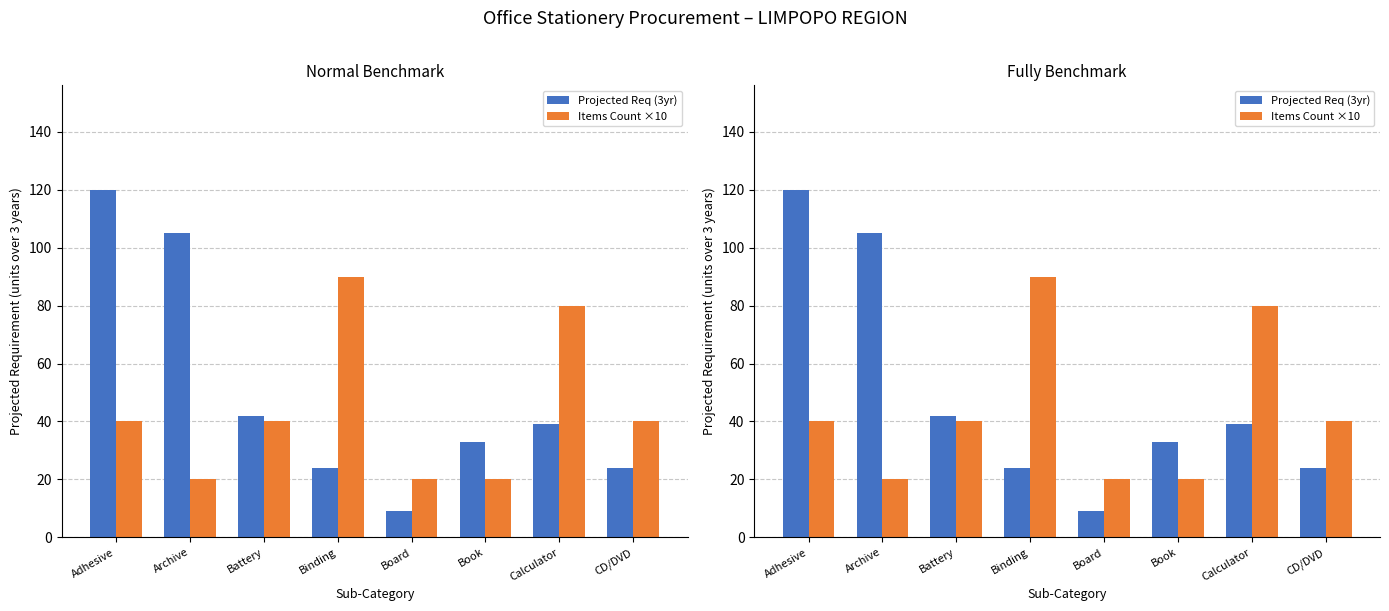

Count the number of categories in the chart.

8